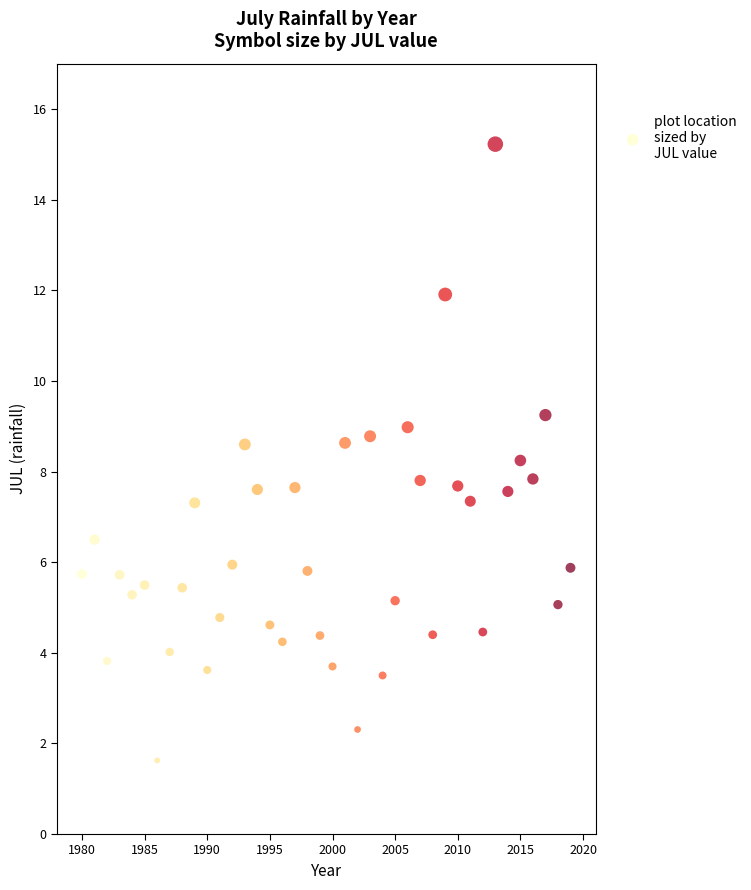

What is the range of Y values (max minus min)?

13.6